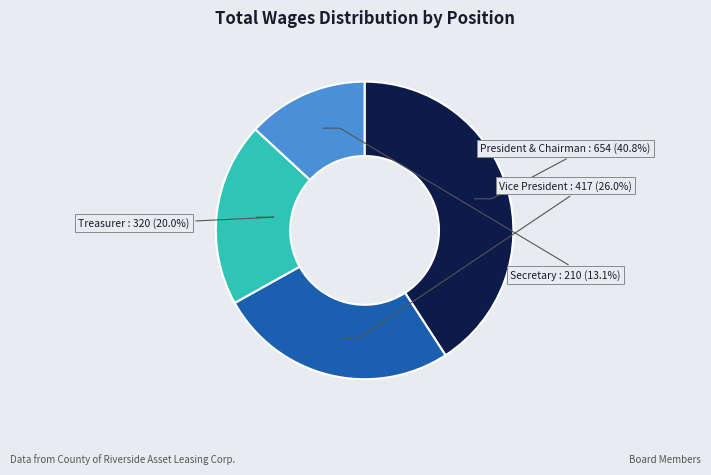

Does Vice President represent more than half of the total?

No